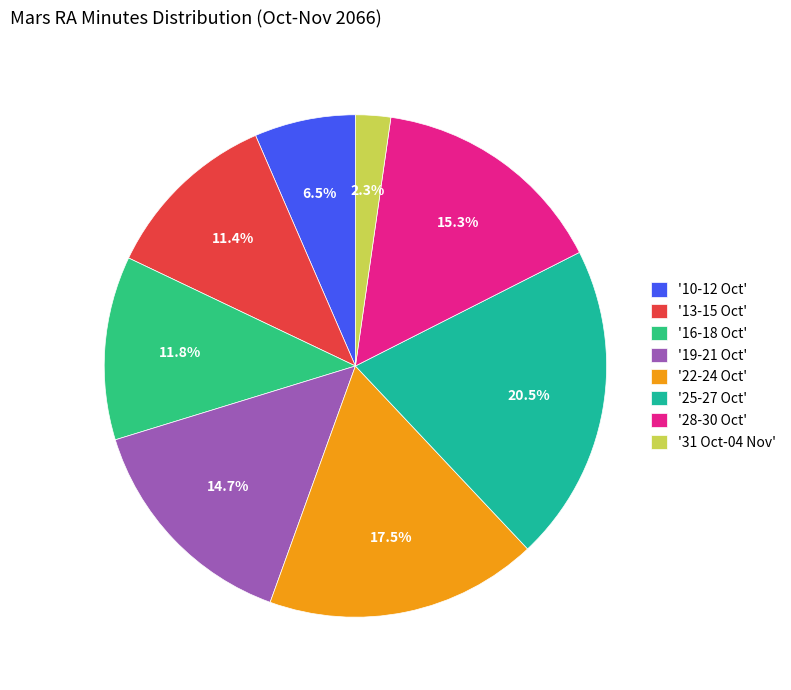

How many segments does this pie chart have?

8